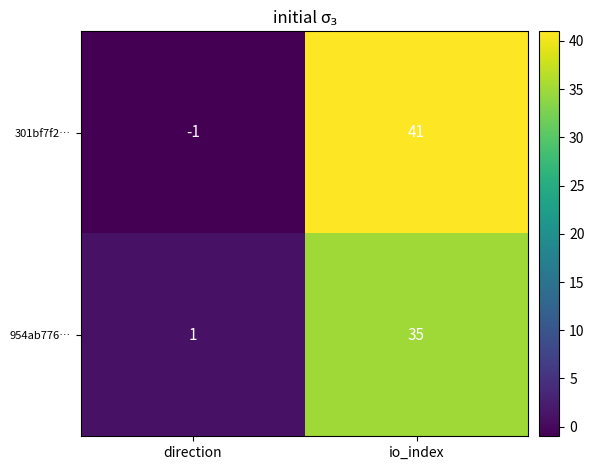

What is the smallest value displayed?

-1